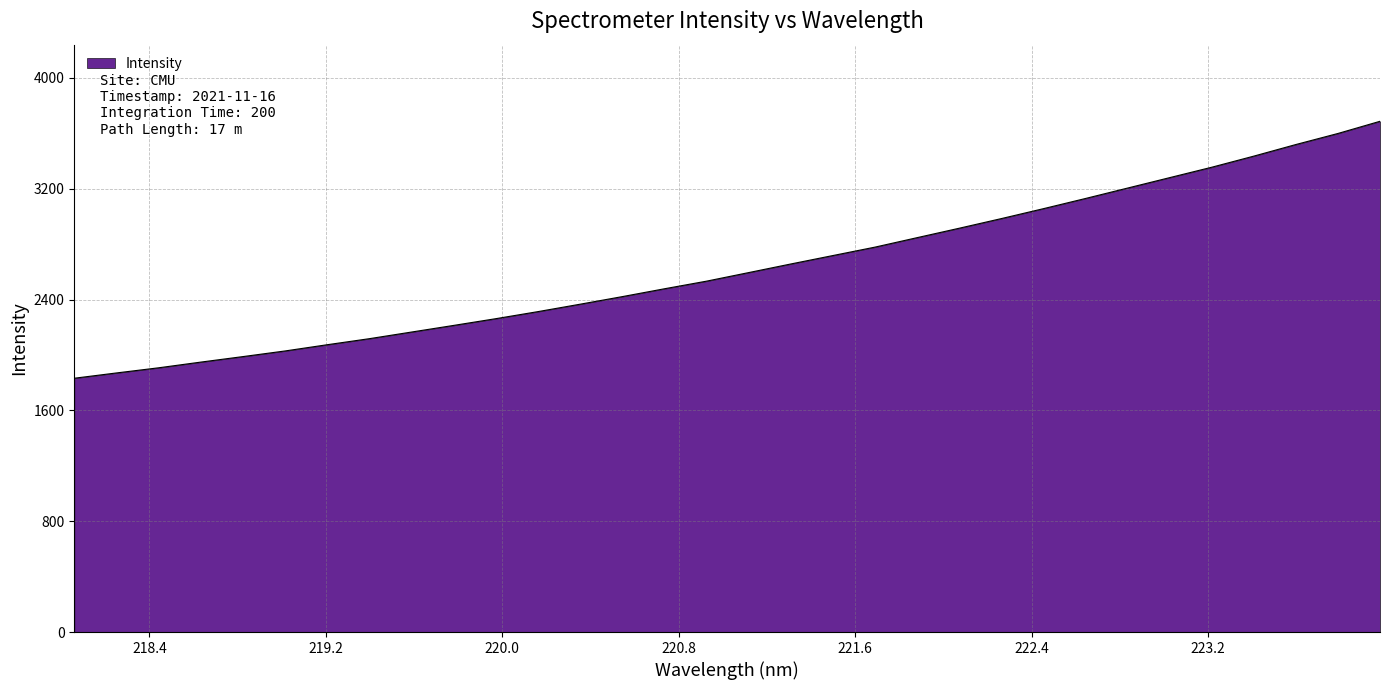

How many values exceed 2595?

16